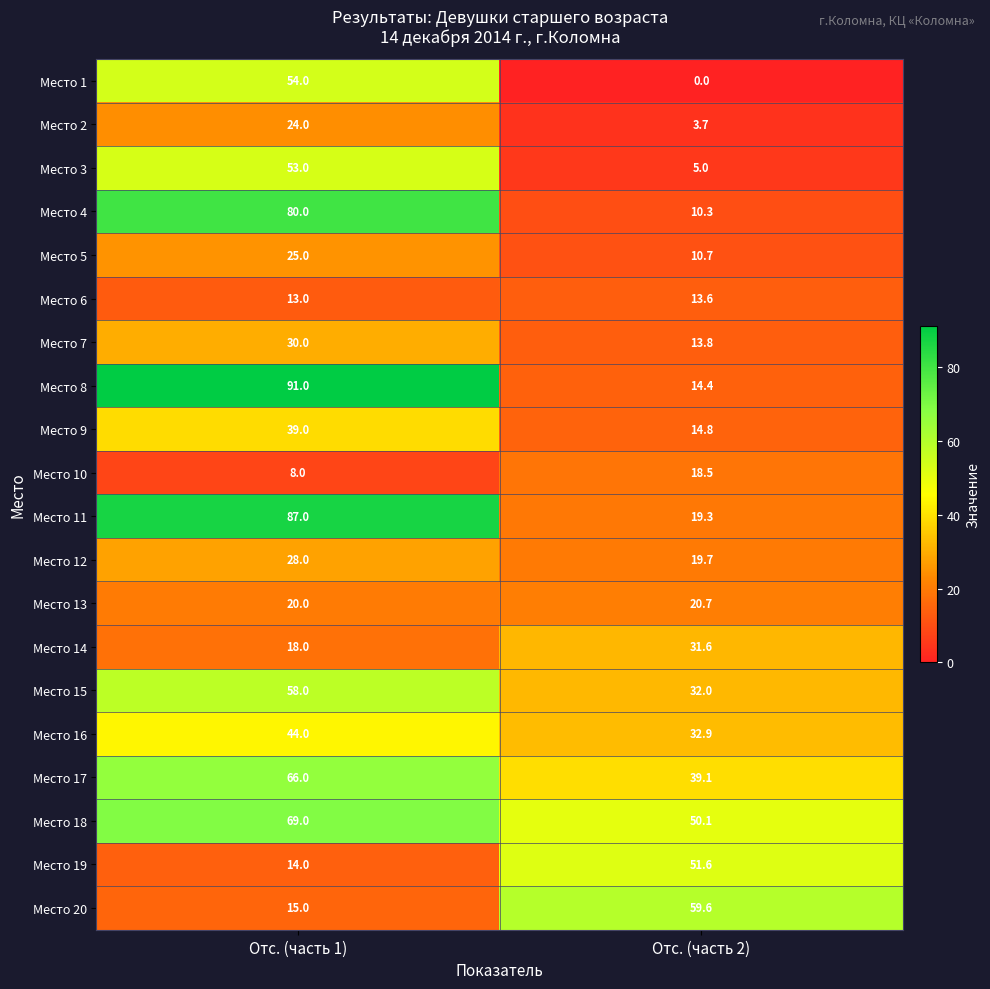

Which series changed the most between Отс. (часть 1) and Отс. (часть 2)?

Место 8